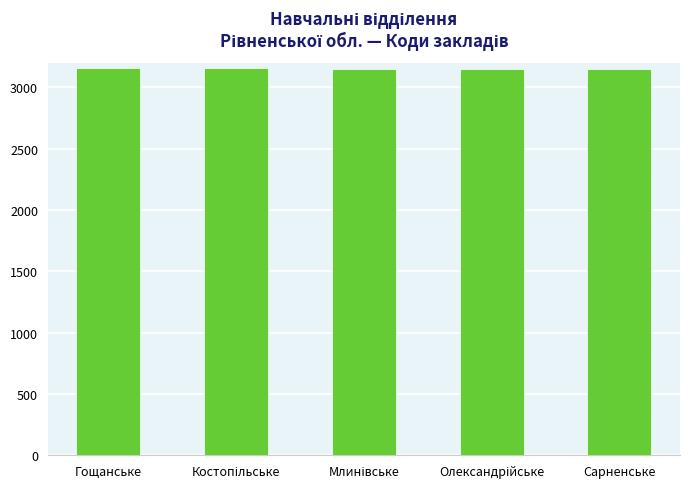

What is the value of the 5th bar from the left?

3150